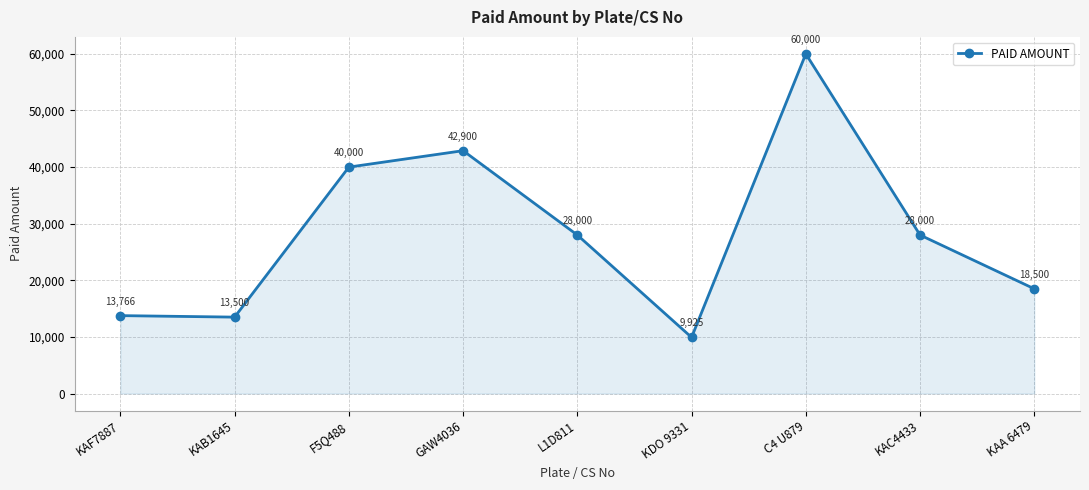

Is it true that the value at KAF7887 is 9004.5?

False